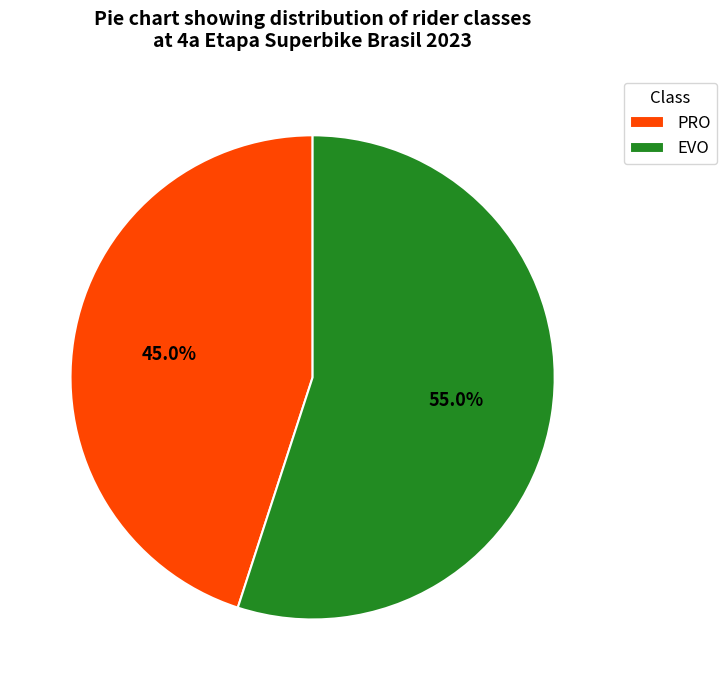

To the nearest percent, what is the combined percentage of EVO and PRO?

100%